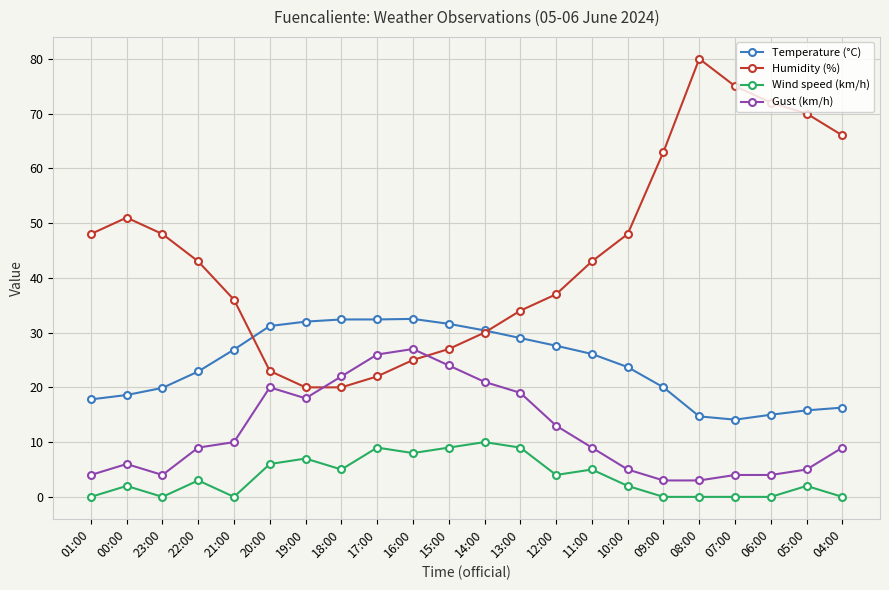

Is it true that Gust (km/h) equals 4.0 at 23:00?

True